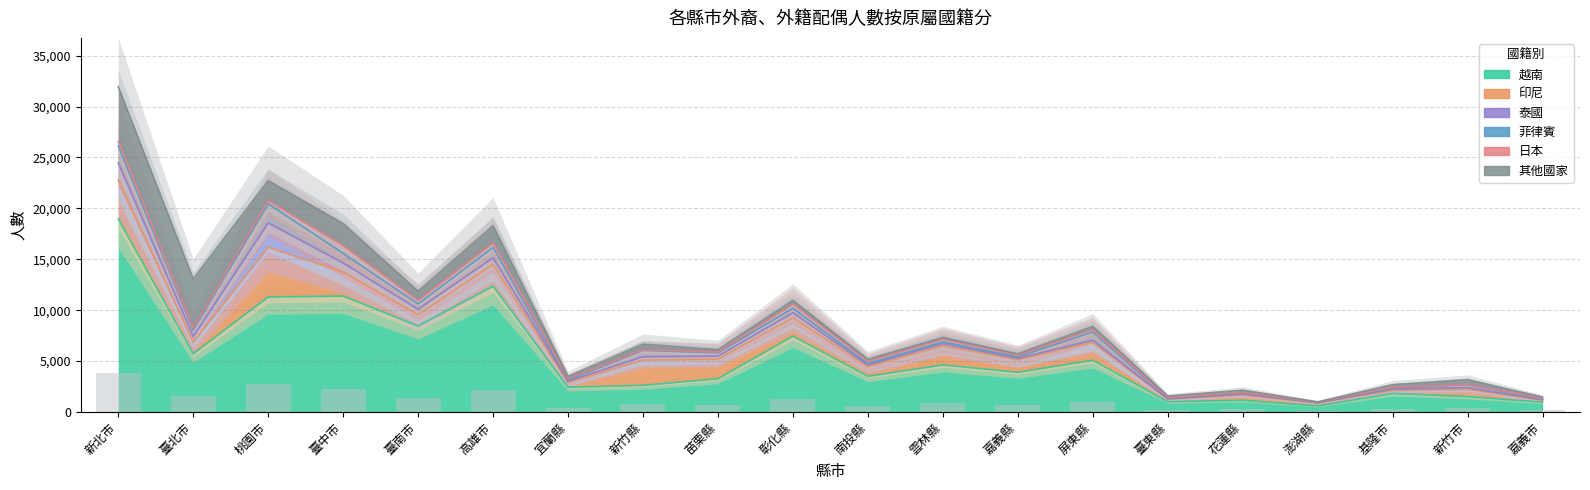

The 印尼 series shows 381 at 新竹市. True or false?

False